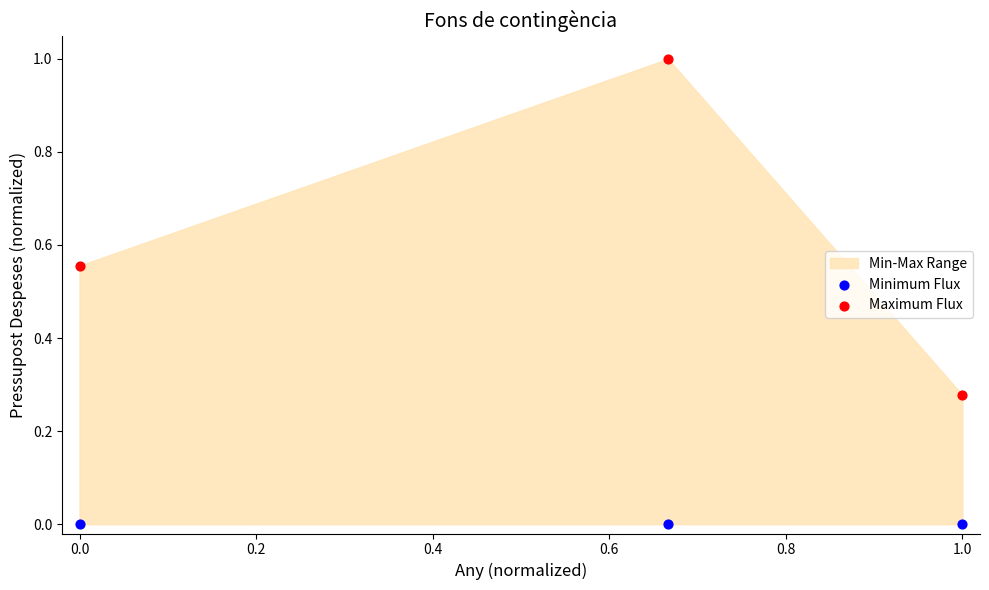

Which series contains the lowest Y value?

Minimum Flux